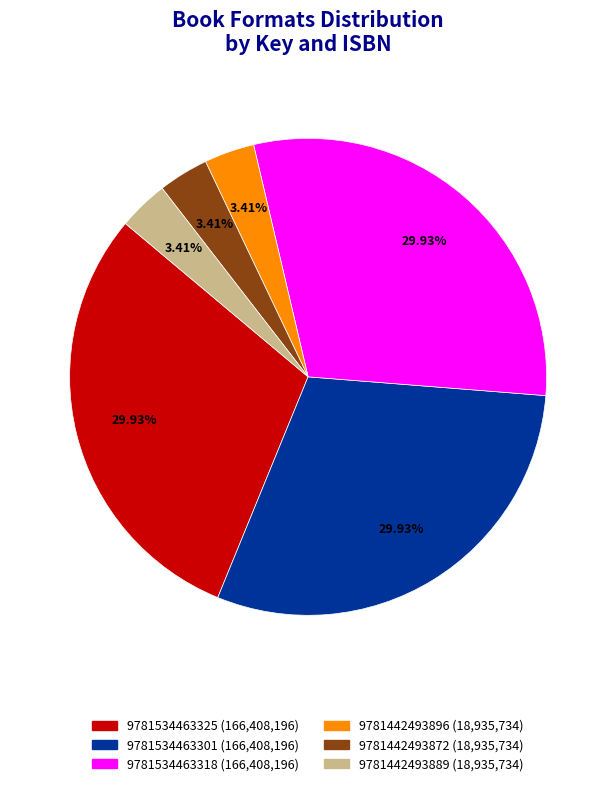

To the nearest percent, what is the difference between the 9781534463318 and 9781442493896 slice percentages?

27%